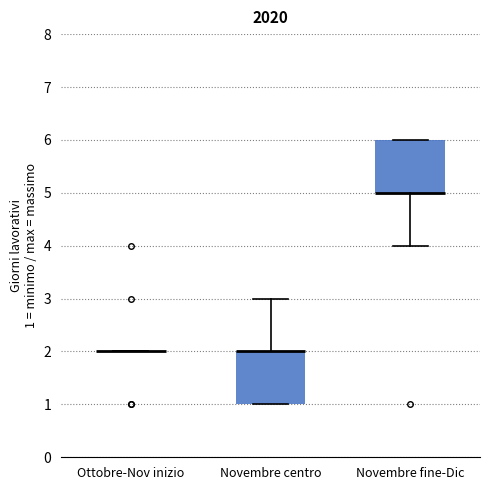

Where is the lower edge of the box for Novembre fine-Dic on the y-axis? The values are not printed on the chart, so give them approximately, as read against the axis.

5